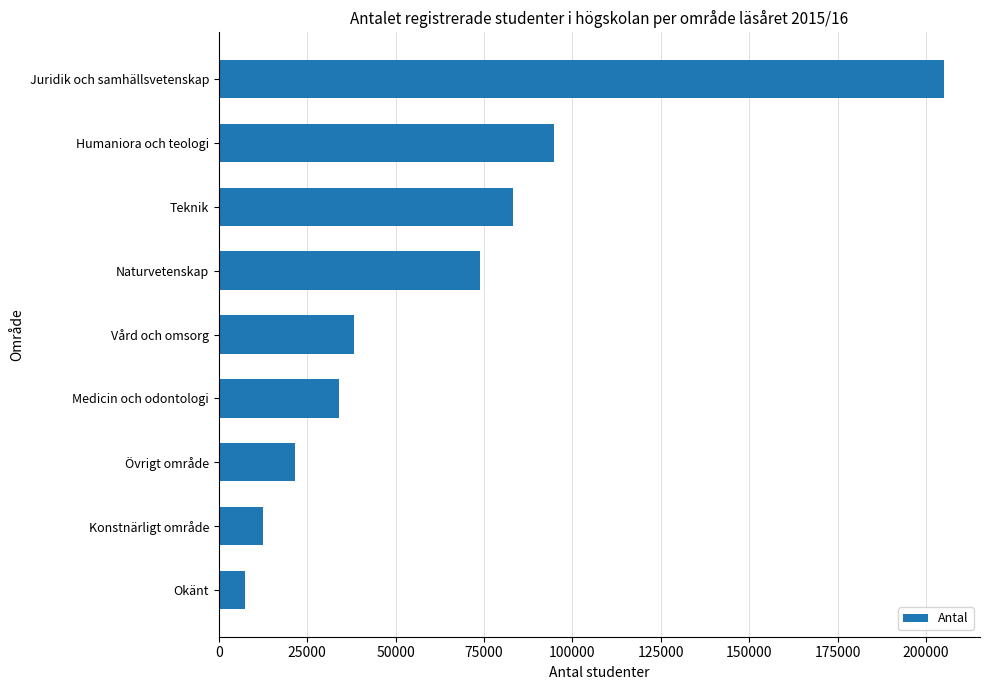

List the labels in order of value, smallest first.

Okänt, Konstnärligt område, Övrigt område, Medicin och odontologi, Vård och omsorg, Naturvetenskap, Teknik, Humaniora och teologi, Juridik och samhällsvetenskap